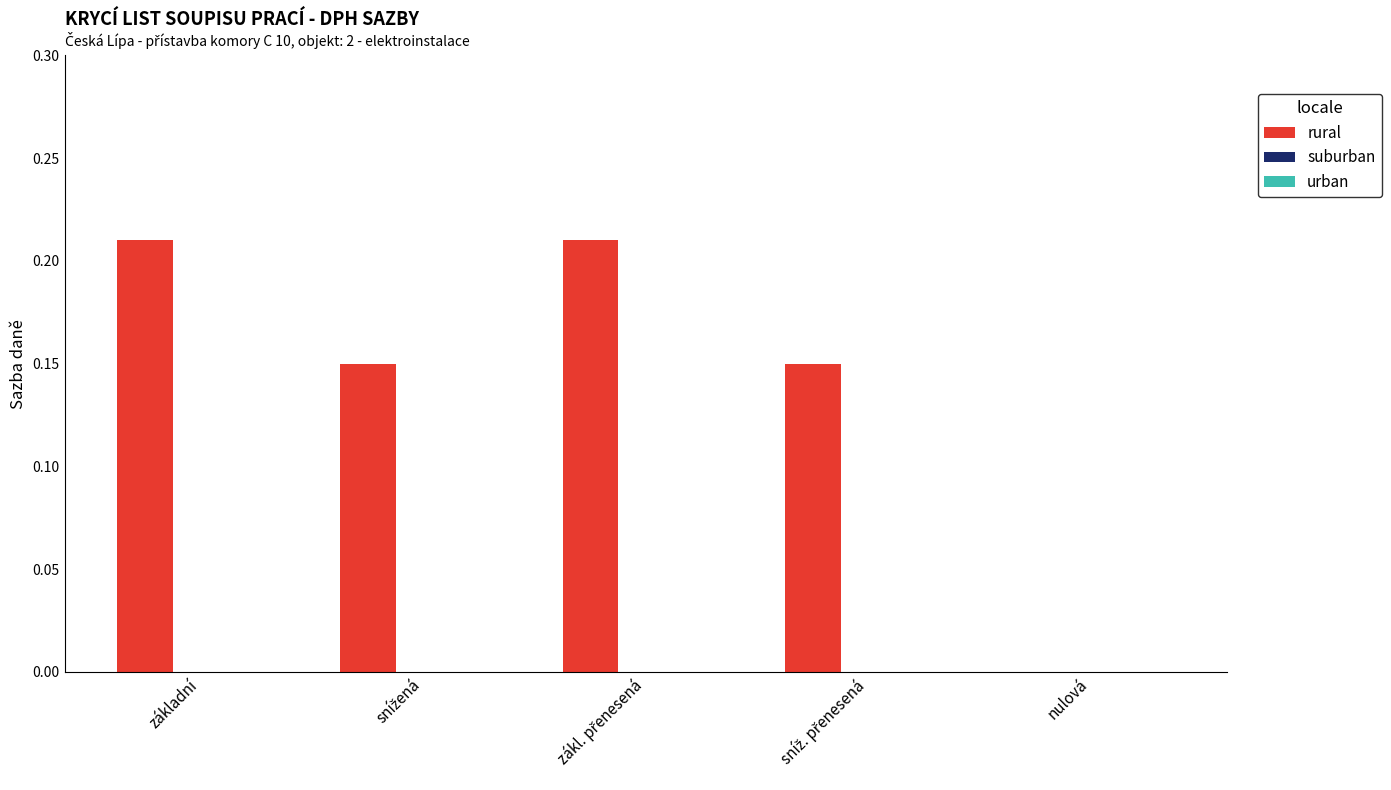

Is it true that the value at základní is 0.1?

False